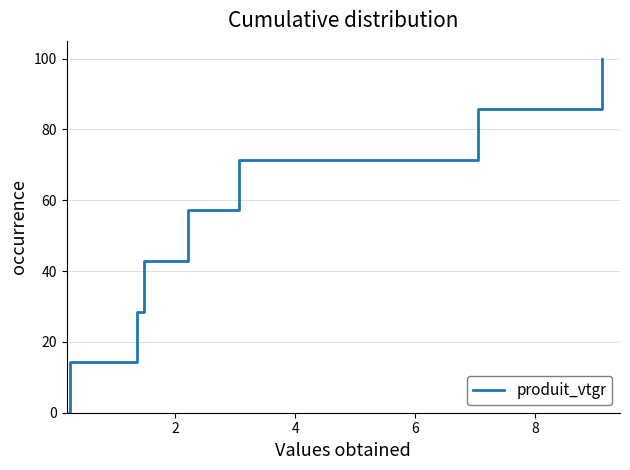

What is the sum of all values?

400.0